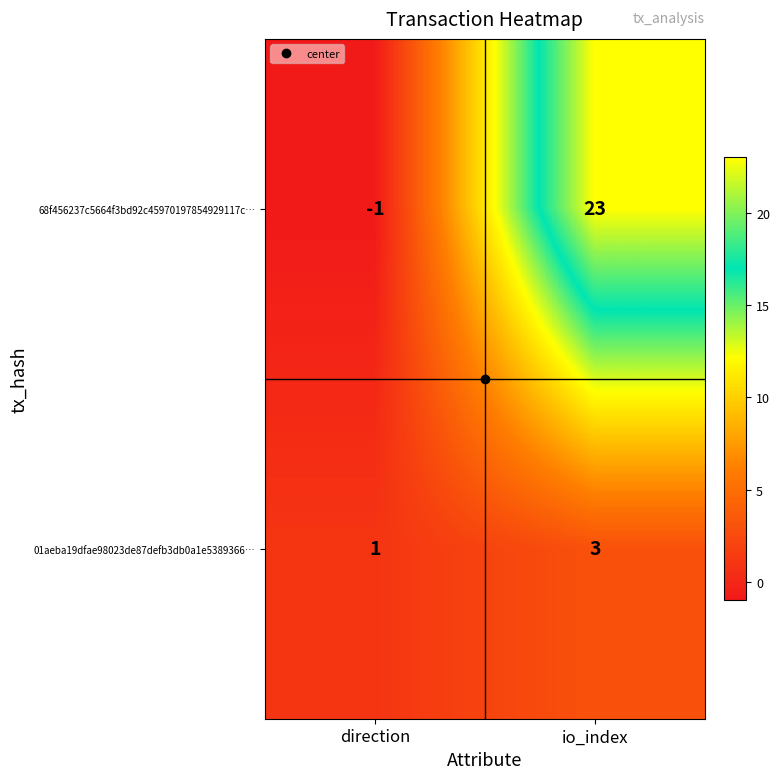

The value of 68f456237c5664f3bd92c45970197854929117c… at io_index is 11. True or false?

False